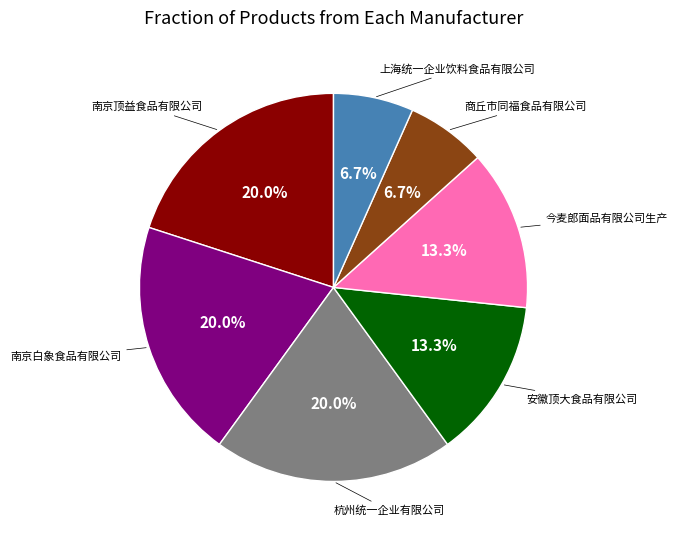

Is there any slice that represents more than half of the pie?

No